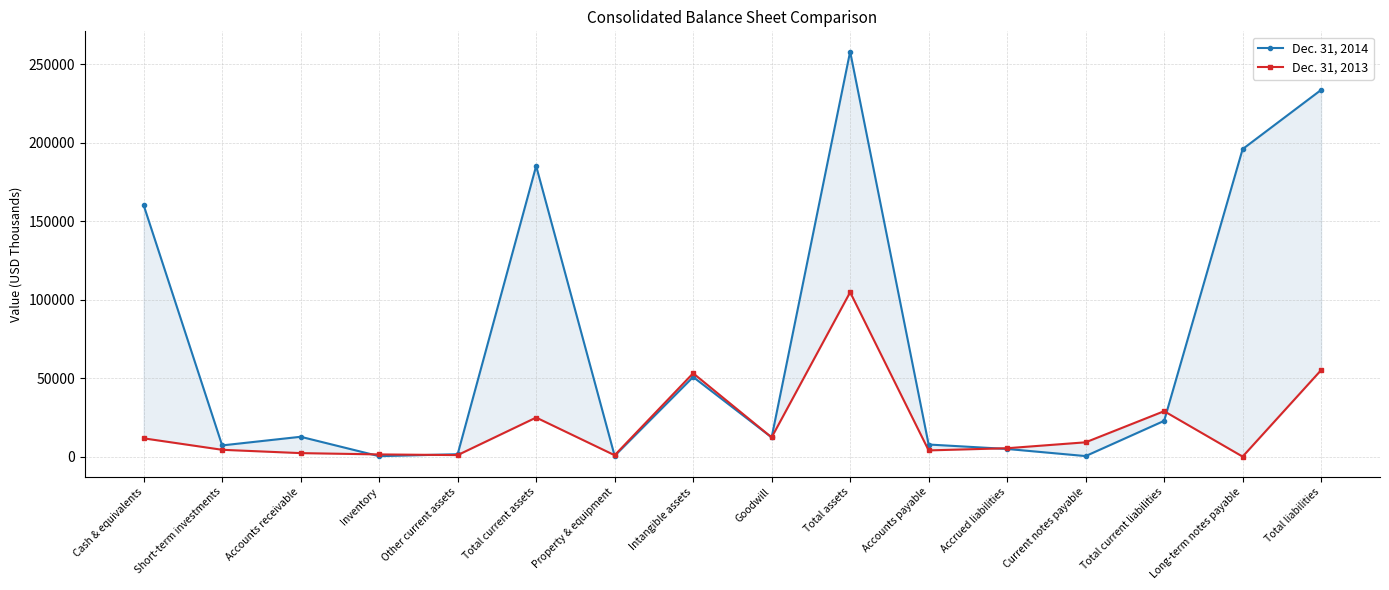

At which category does the chart reach its peak across all series?

Total assets